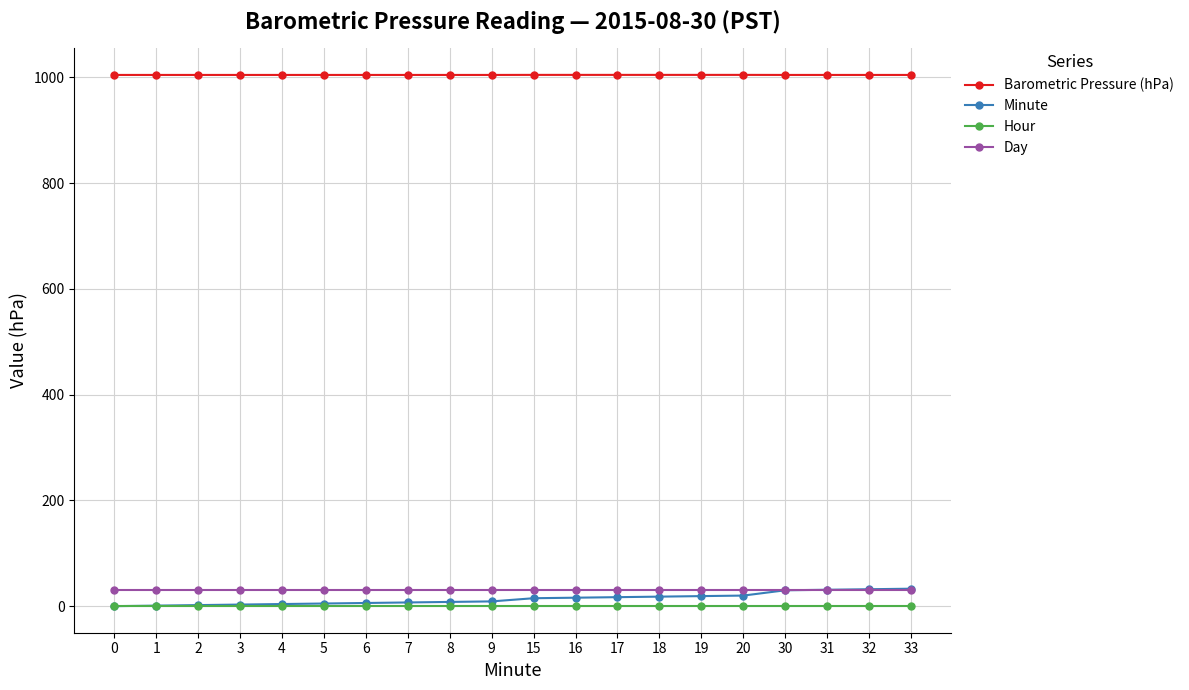

Which series has the largest total across all categories?

Barometric Pressure (hPa)